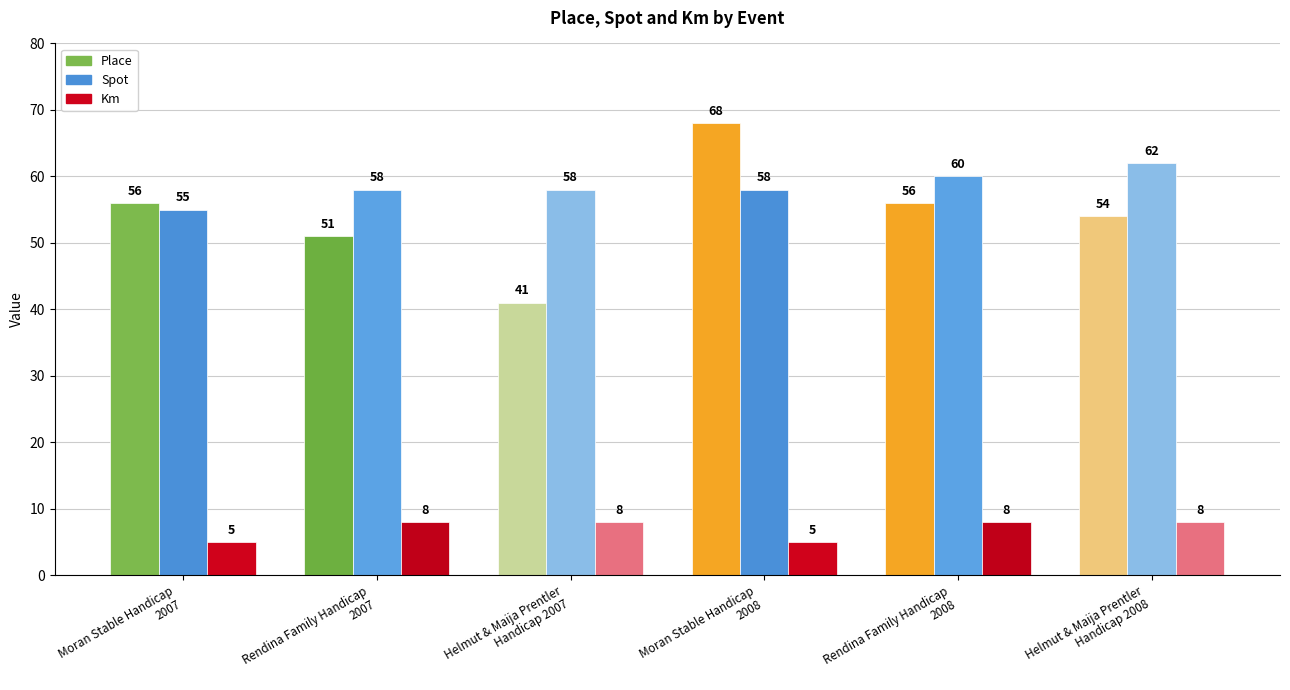

What is the label of the 4th bar from the right?

Helmut & Maija Prentler
Handicap 2007